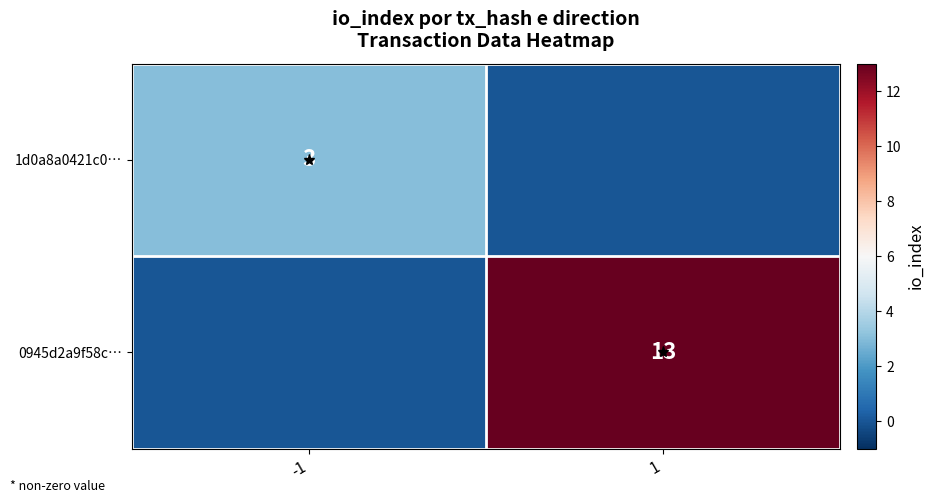

Is it true that 0945d2a9f58c… equals 13 at 1?

True